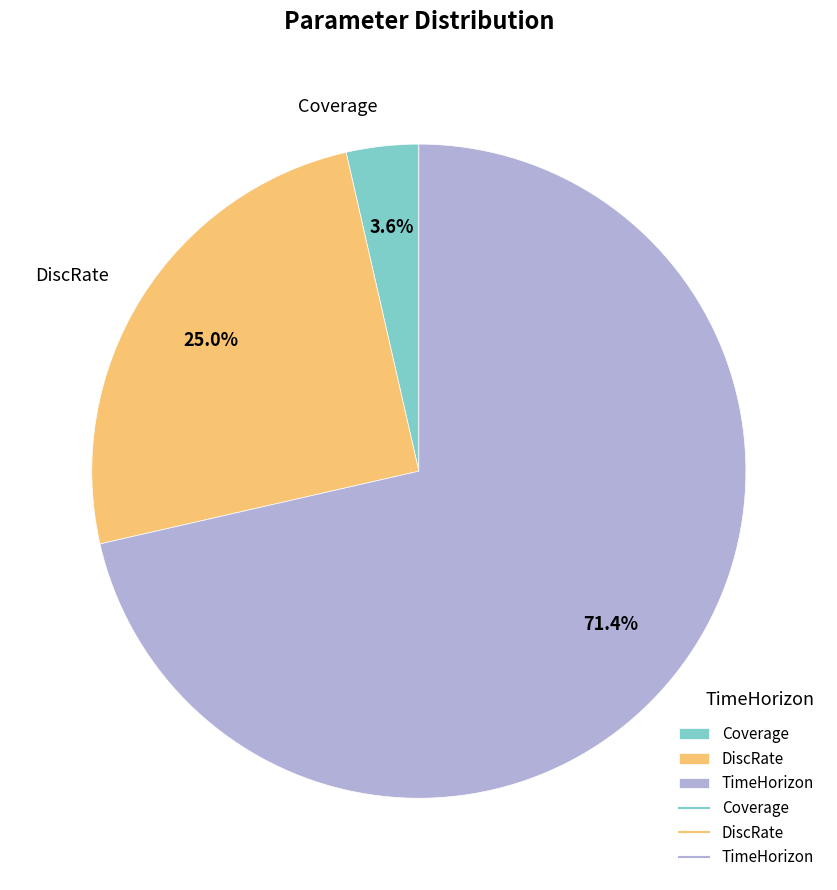

To the nearest percent, what is the difference between the largest and smallest slice percentages?

68%